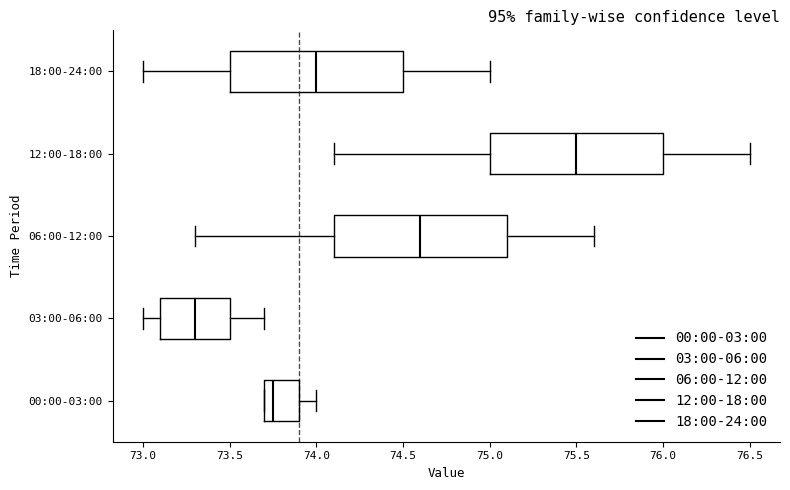

Which box has the furthest to the left median line?

03:00-06:00